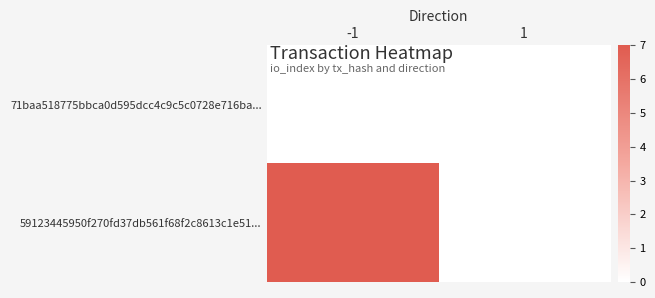

Which series has the largest range (max minus min)?

59123445950f270fd37db561f68f2c8613c1e51...